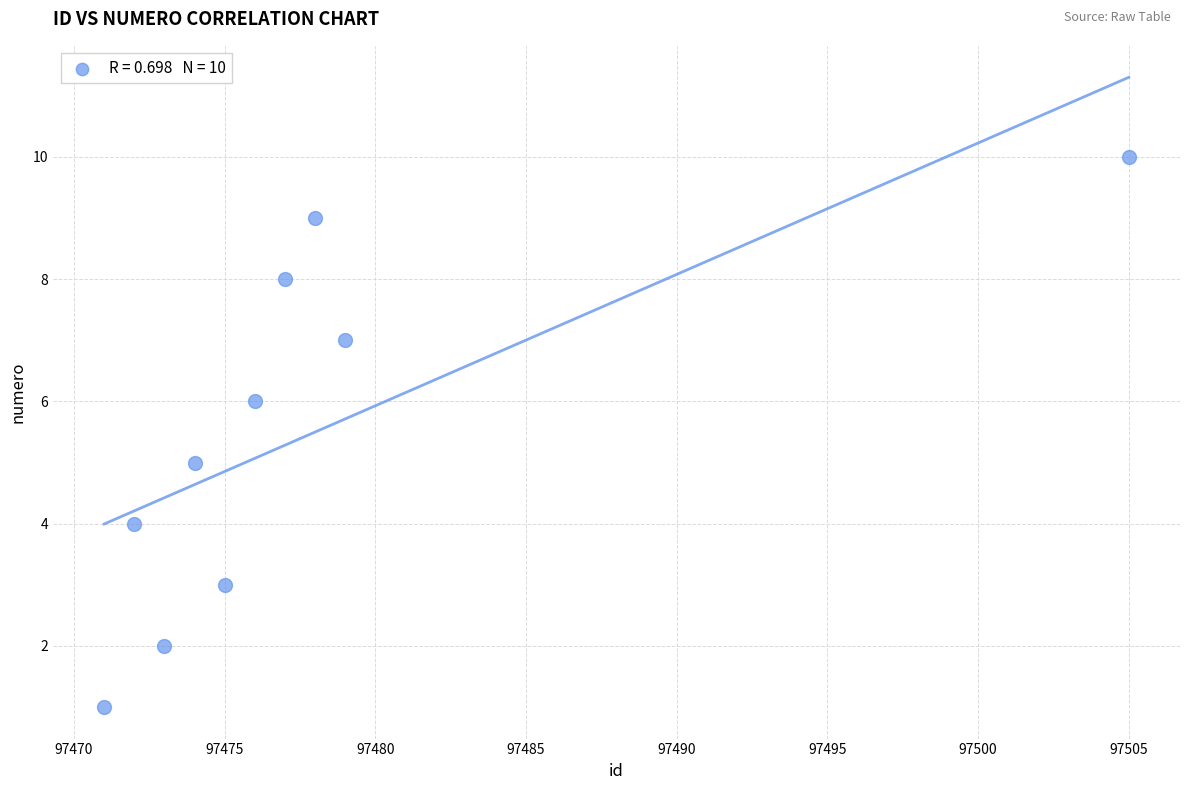

What is the average X value?

97478